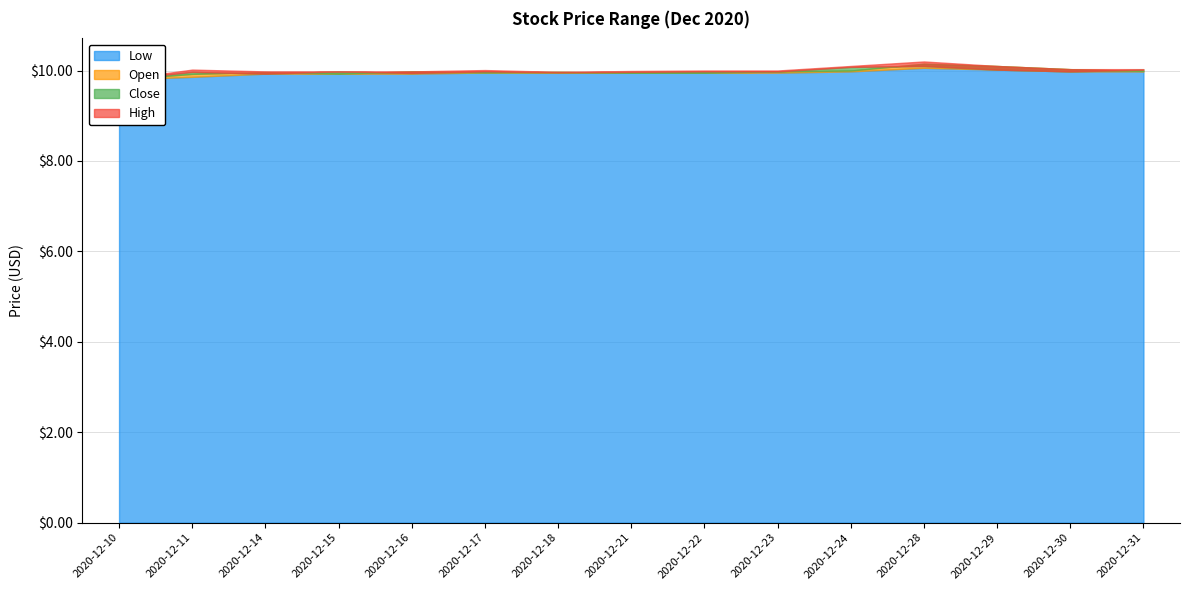

What is the sum of all Low values?

149.2